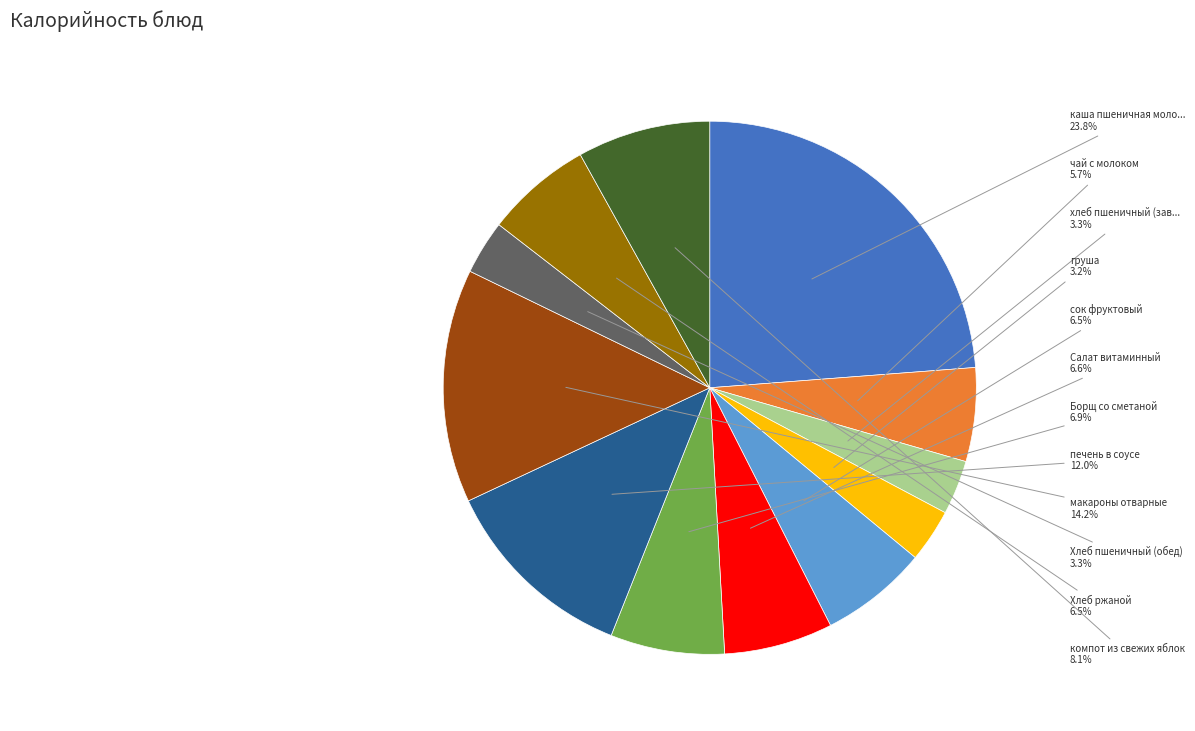

Is there any slice that represents more than half of the pie?

No